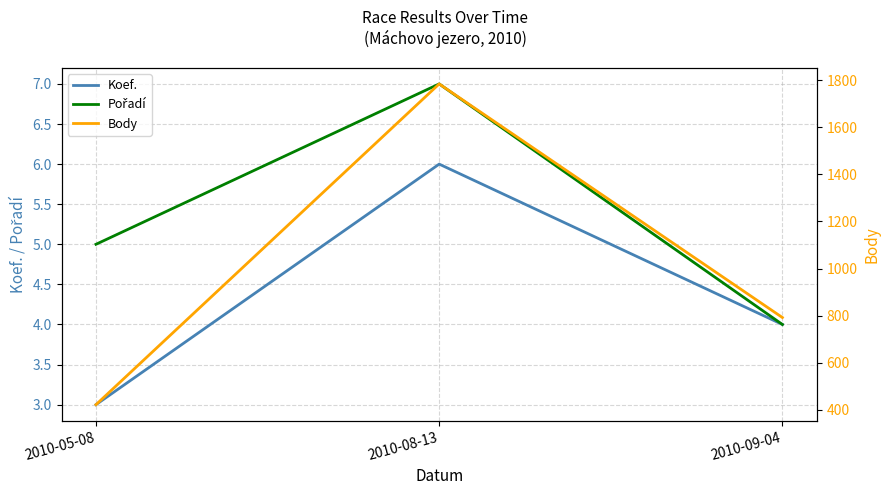

List the labels in order of Koef. value, largest first.

2010-08-13, 2010-09-04, 2010-05-08